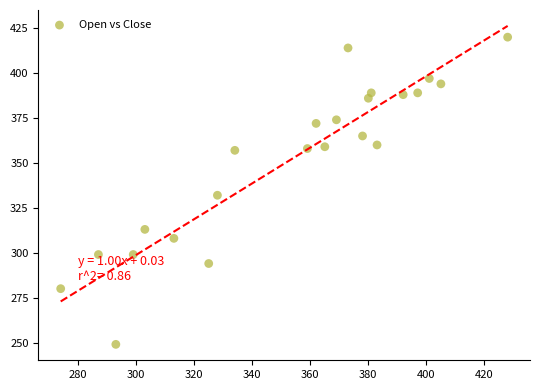

What Y value in the scatter plot is closest to 334?

332